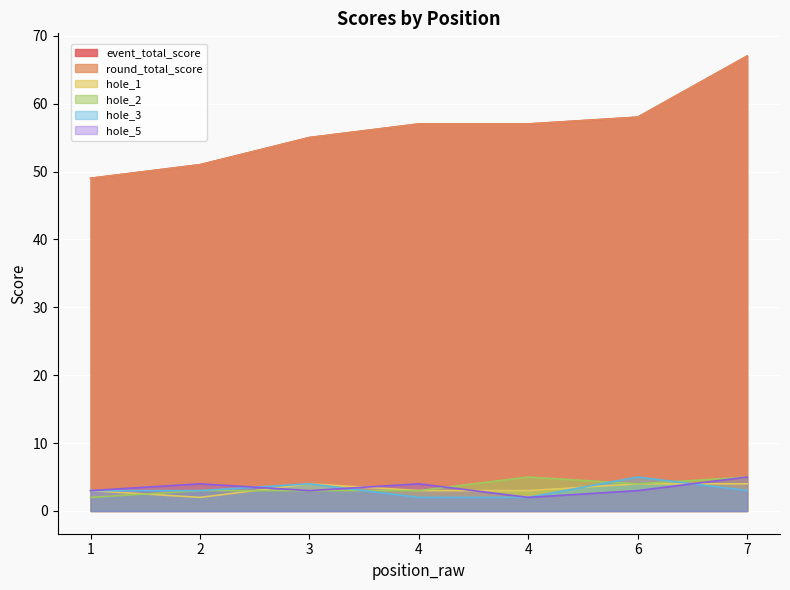

At which label is hole_2 closest to 3?

2